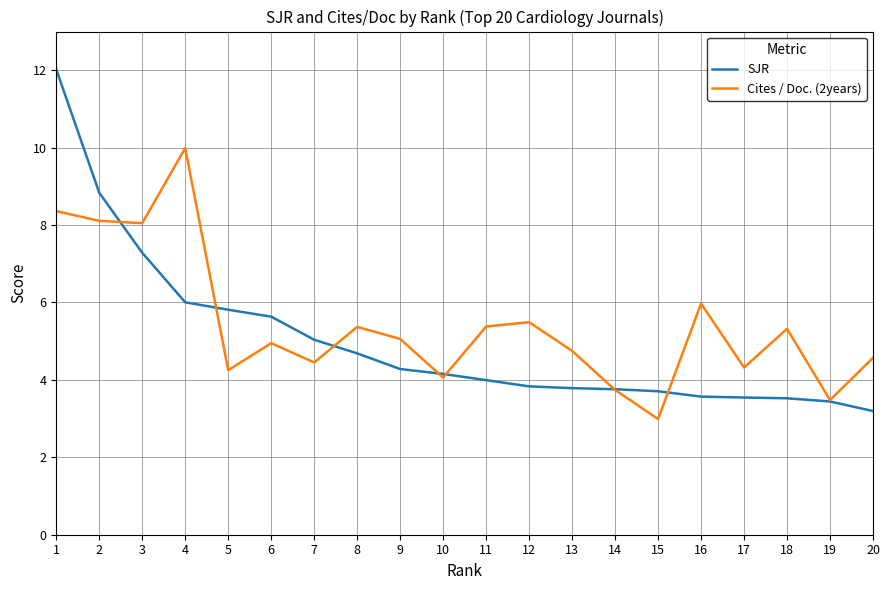

At which label does SJR first exceed 4?

1